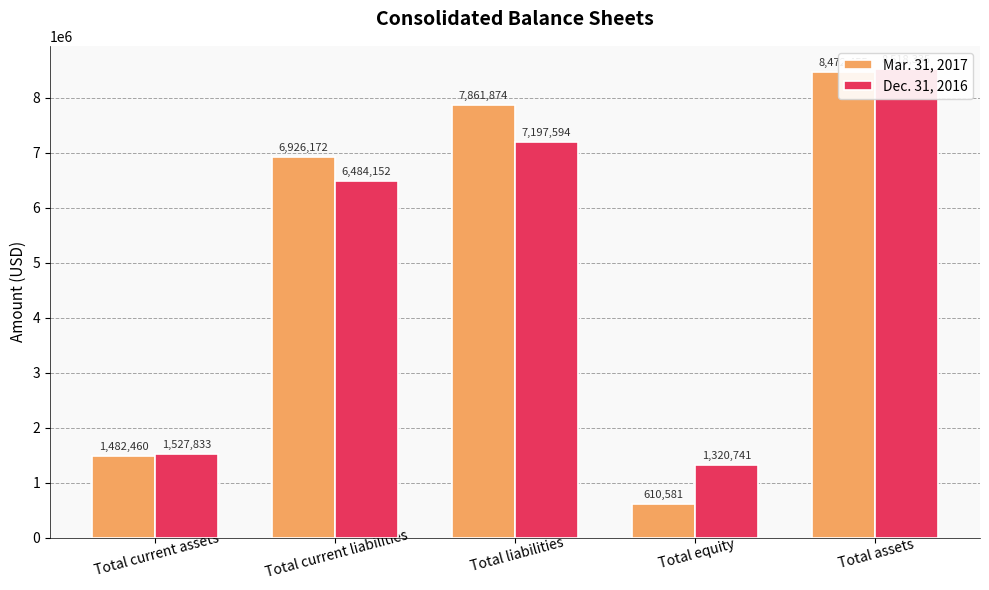

How many values in the Dec. 31, 2016 series exceed 6484152?

2